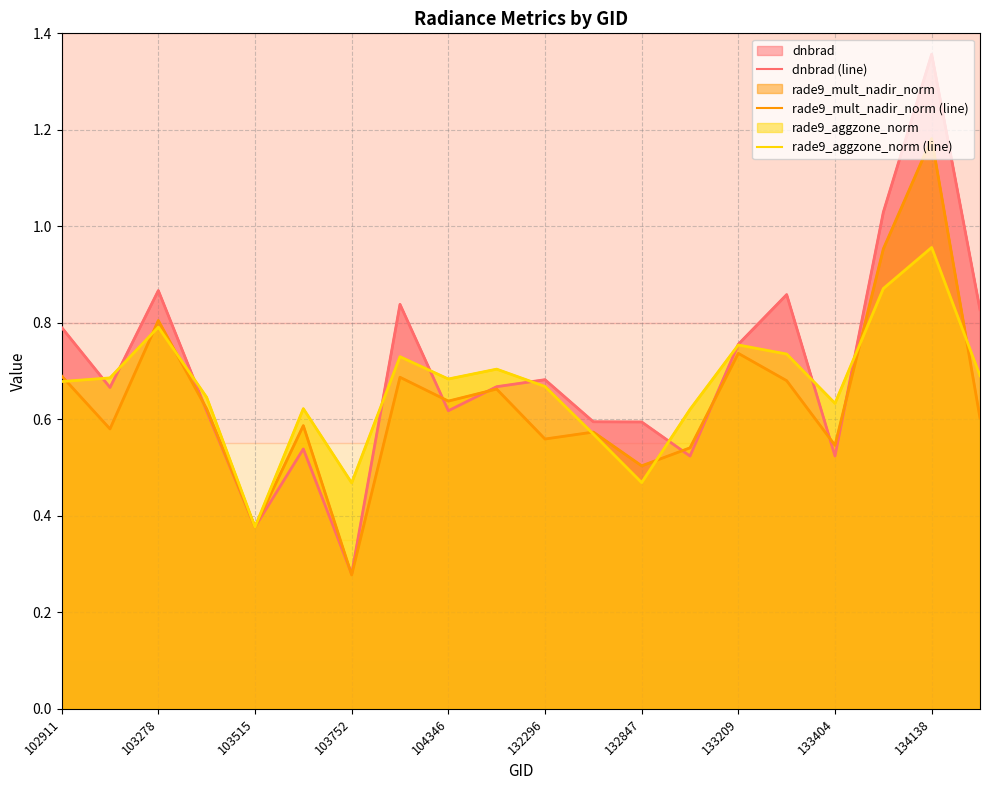

How many series are shown in this chart?

3